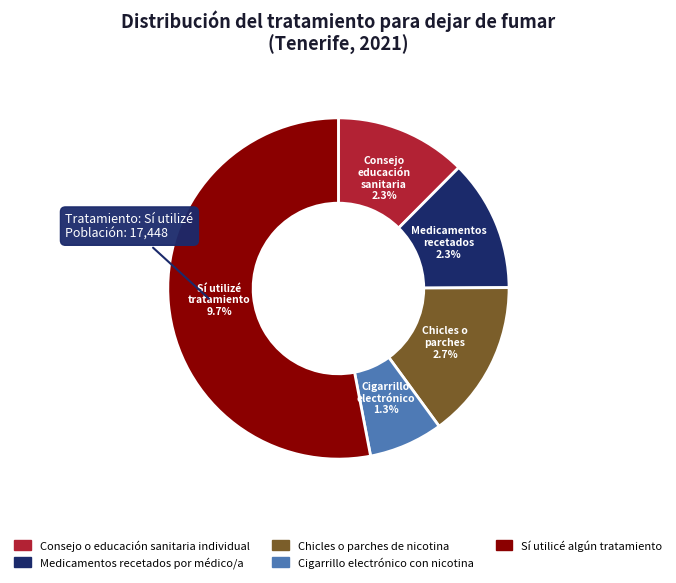

To the nearest percent, what is the difference between the Consejo o educación sanitaria individual and Sí utilicé algún tratamiento slice percentages?

41%